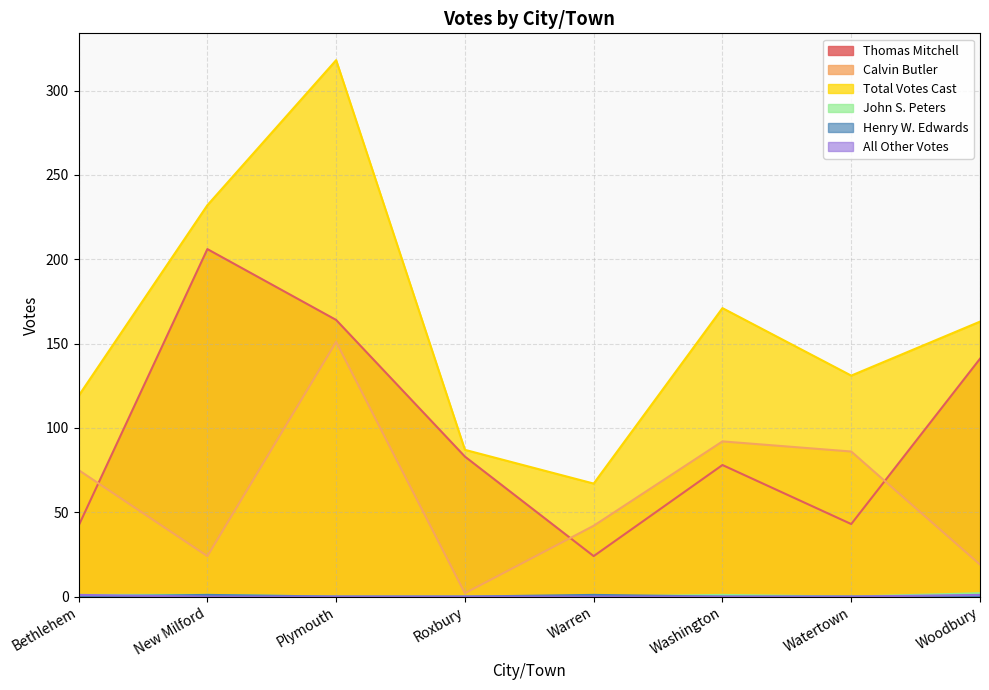

Between New Milford and Woodbury, which is larger?

New Milford